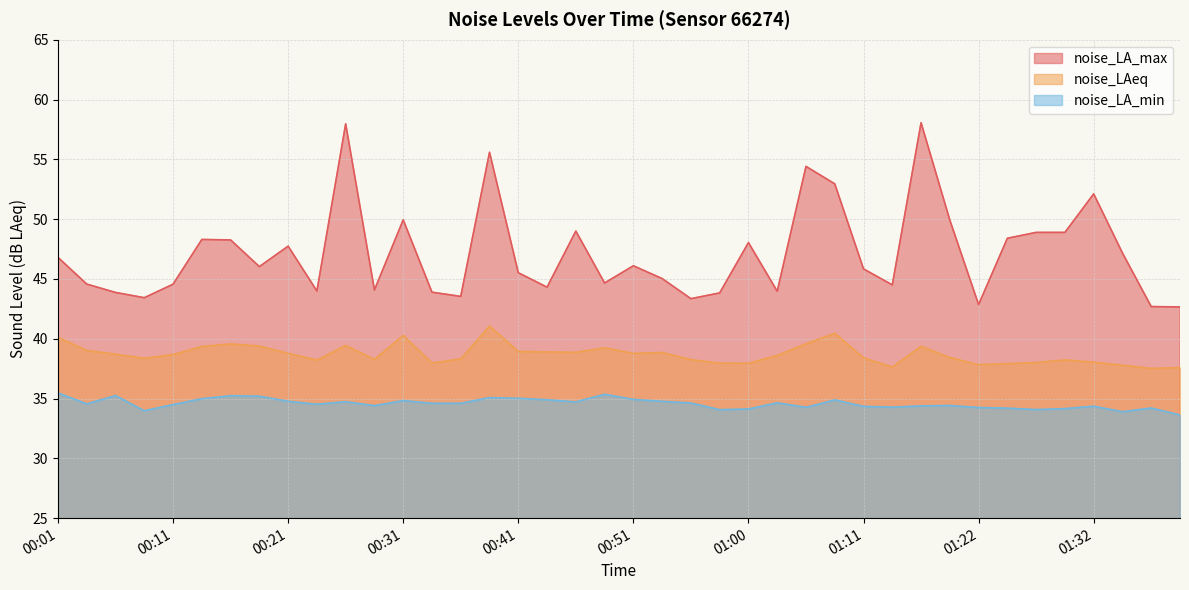

What is the sum of all noise_LA_min values?

1383.3